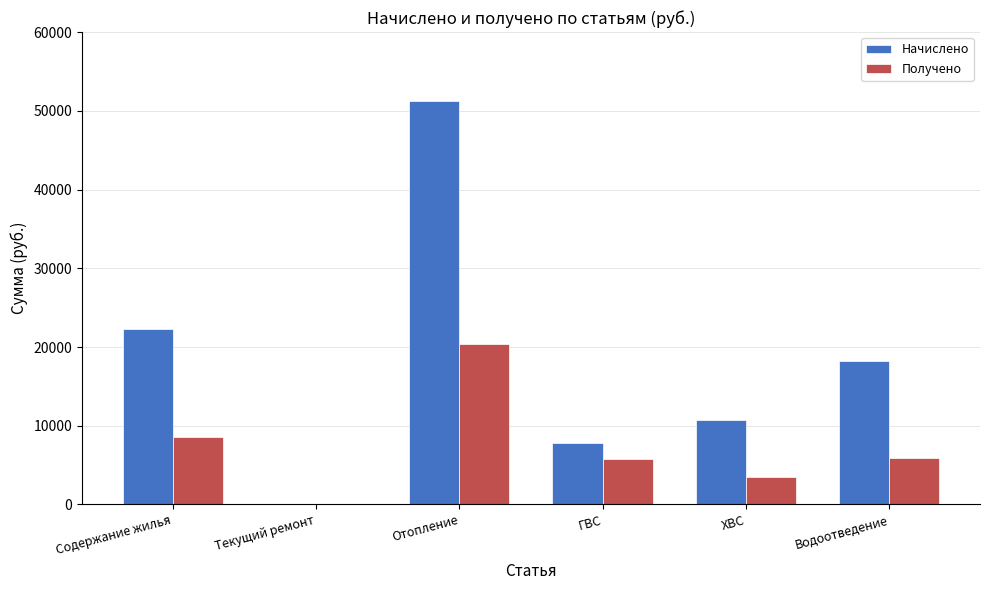

How many groups of bars are there?

6